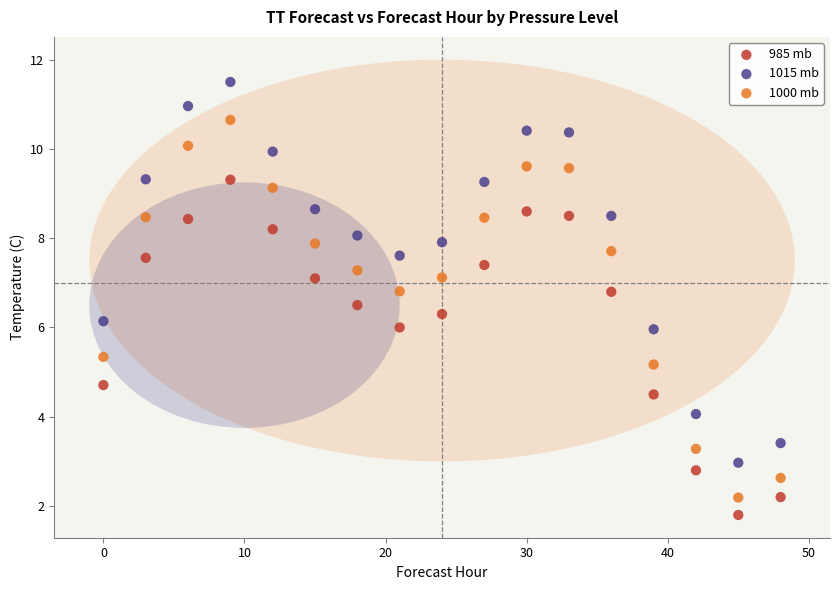

In the 985 mb series, what Y value is closest to 5?

4.7